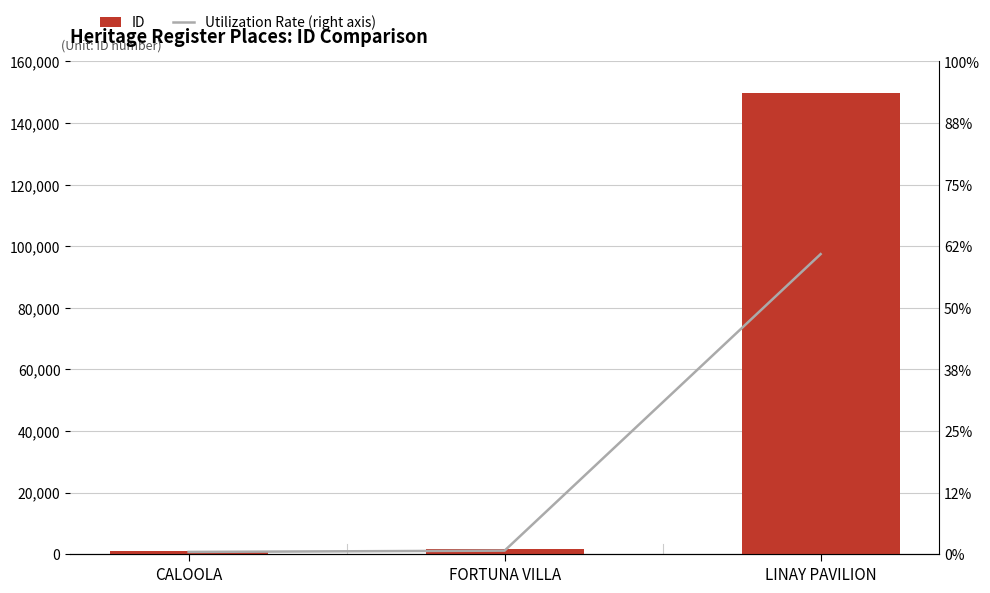

What is the value of the Utilization Rate (right axis) bar at the 1st from the left?

735.1